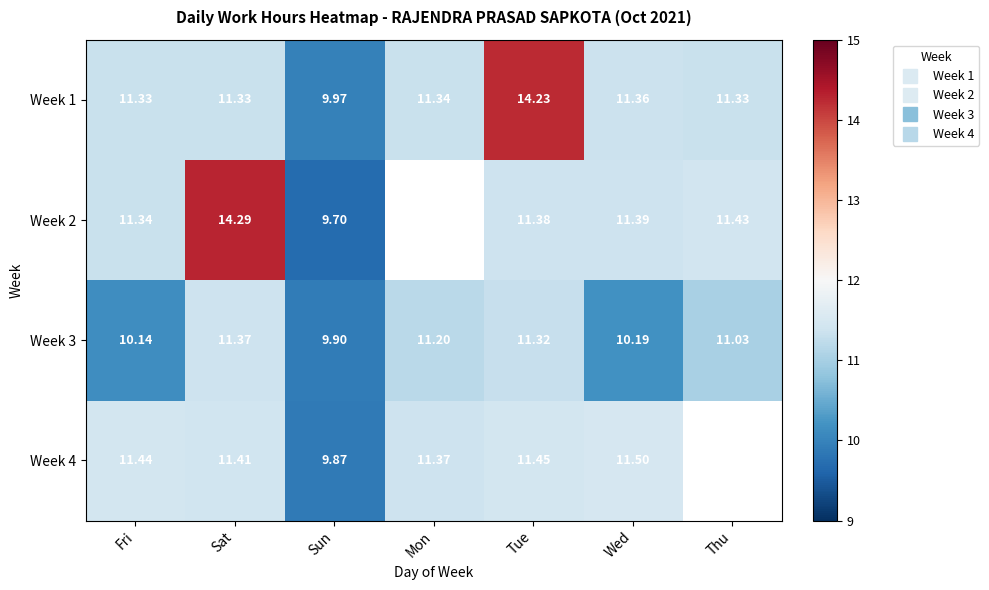

What is the minimum value for Week 4?

9.9